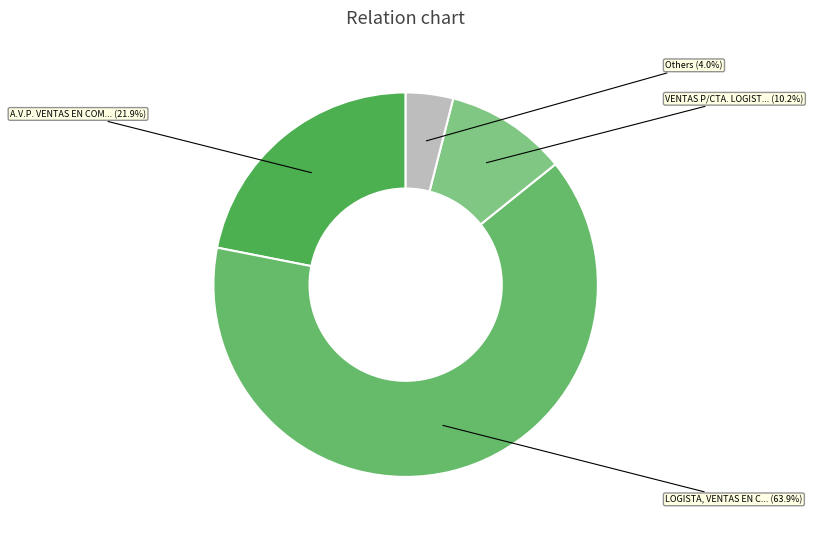

Which category accounts for the majority?

LOGISTA, VENTAS EN COMISION